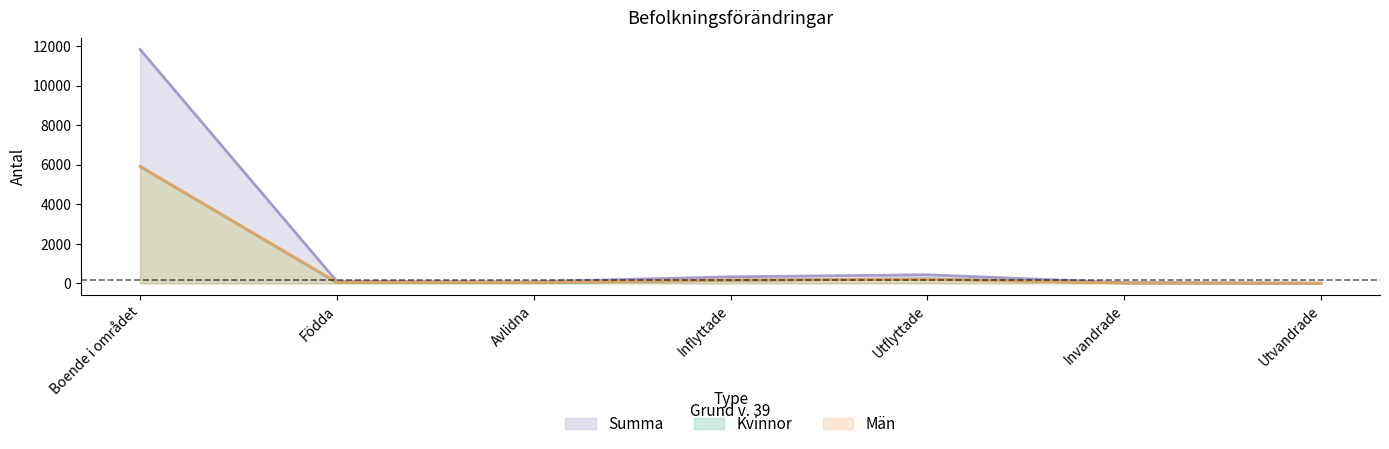

True or false: Kvinnor and Summa cross at least once.

False